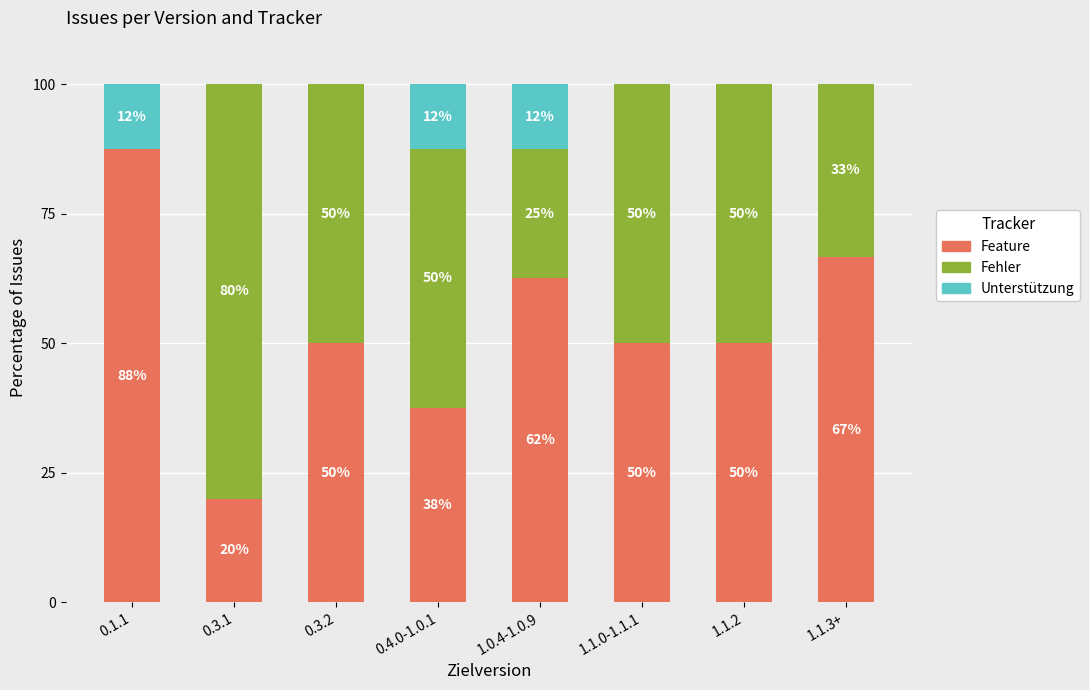

Which category has the highest value in the Feature series?

0.1.1